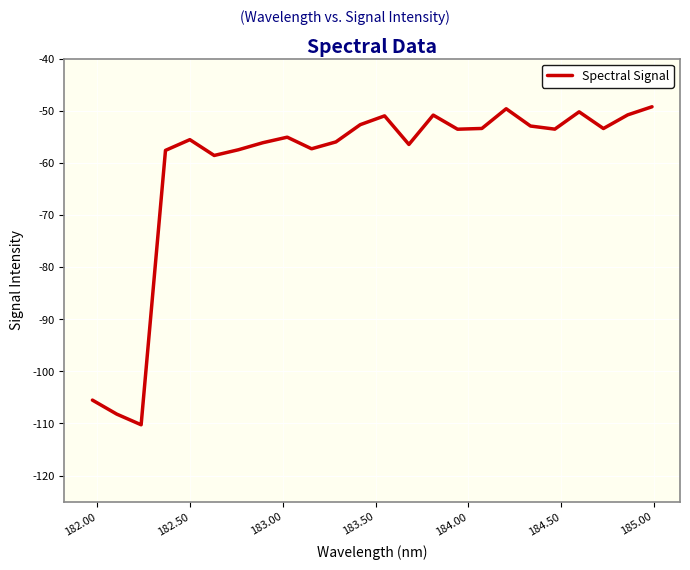

What is the maximum value shown in the chart?

-49.2